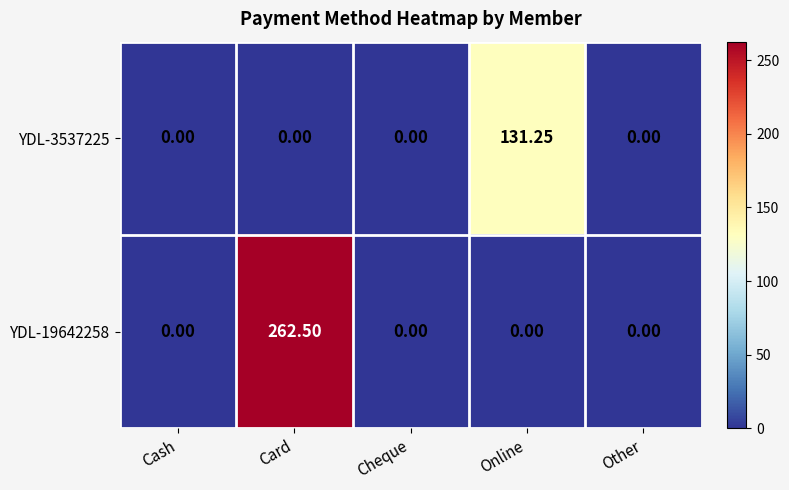

At which category does the chart reach its peak across all series?

Card